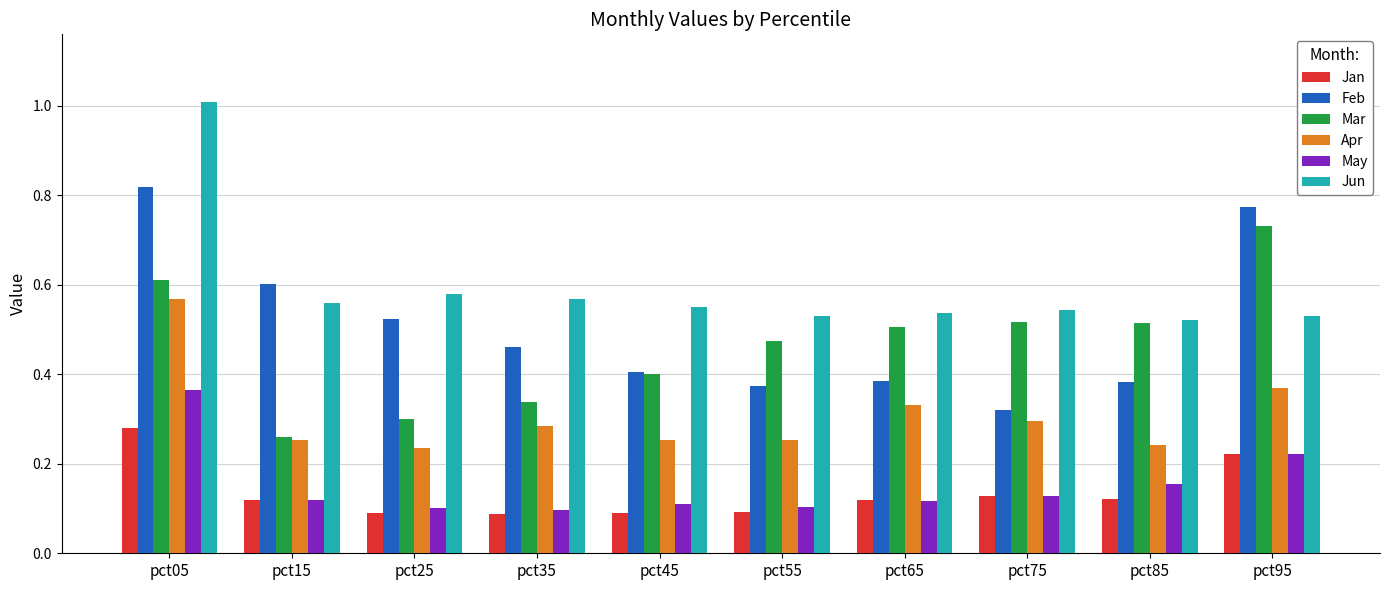

Which series changed the most between pct35 and pct85?

Mar